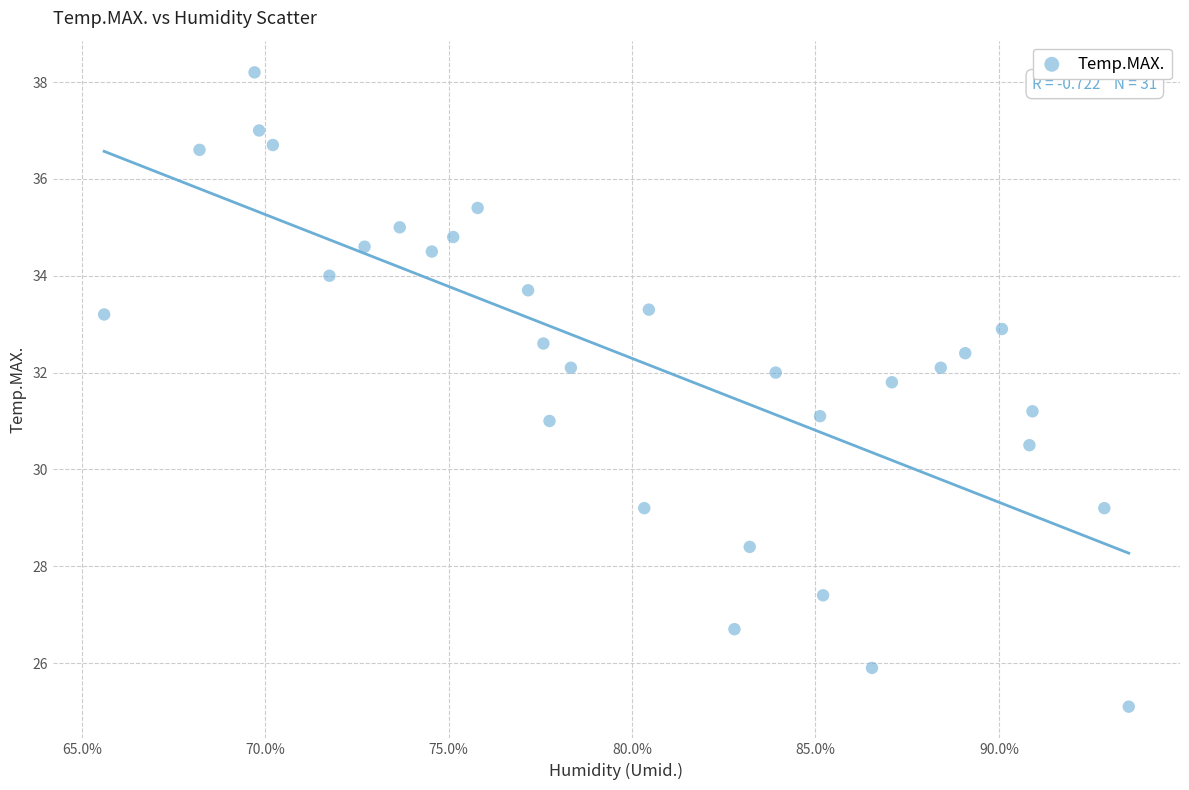

What is the range of Y values (max minus min)?

13.1